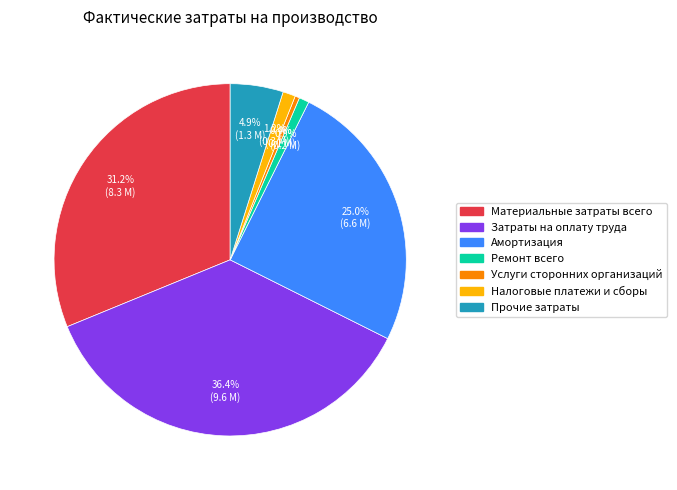

To the nearest percent, what is the combined percentage of Материальные затраты всего and Затраты на оплату труда?

68%